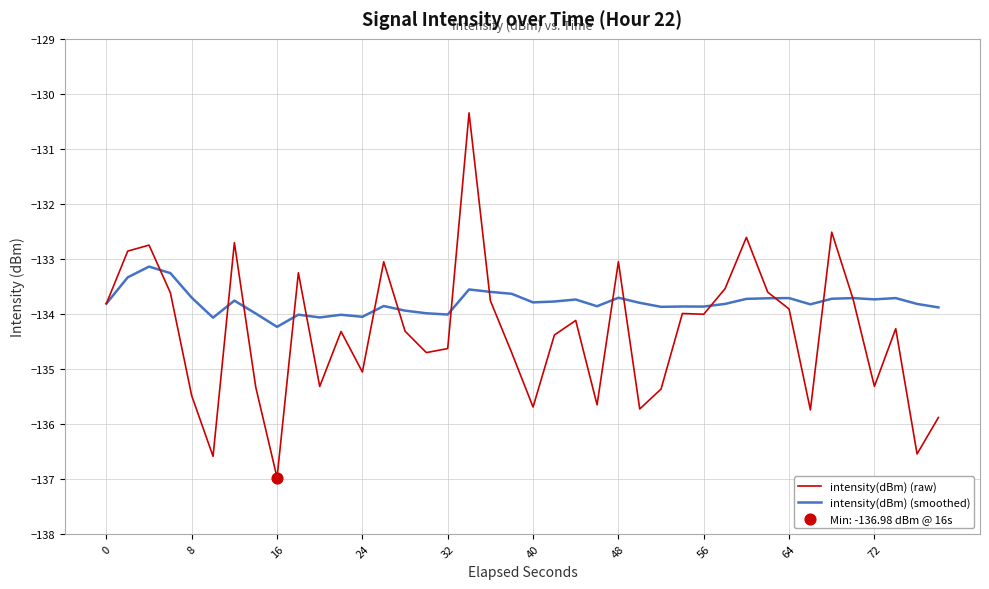

Which series has the largest total across all categories?

intensity(dBm) (smoothed)